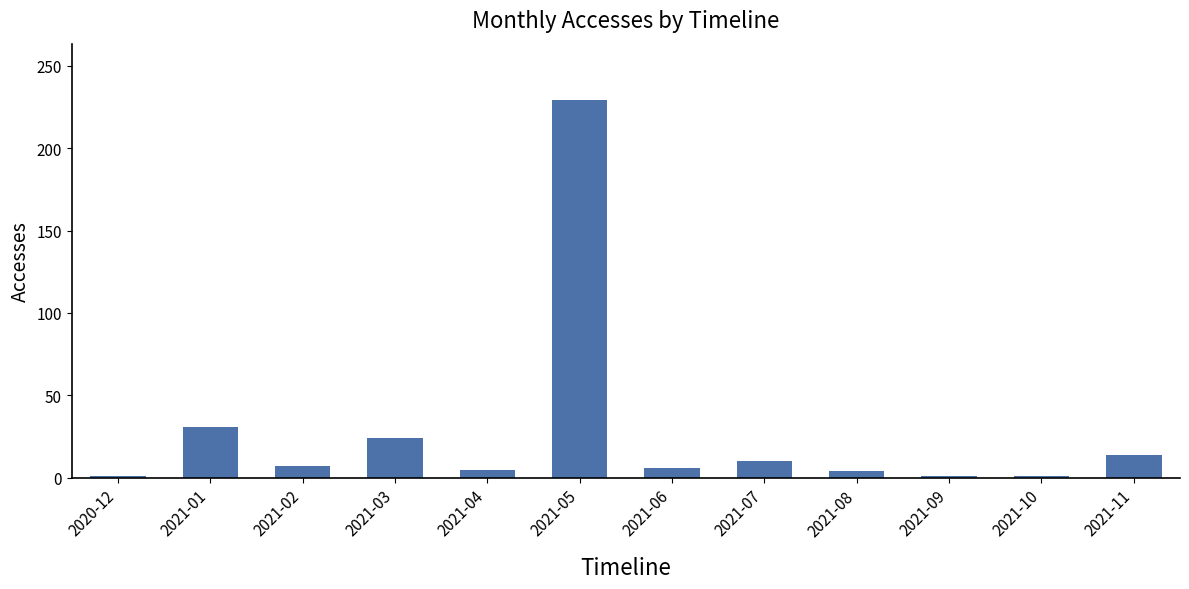

What is the average value?

28